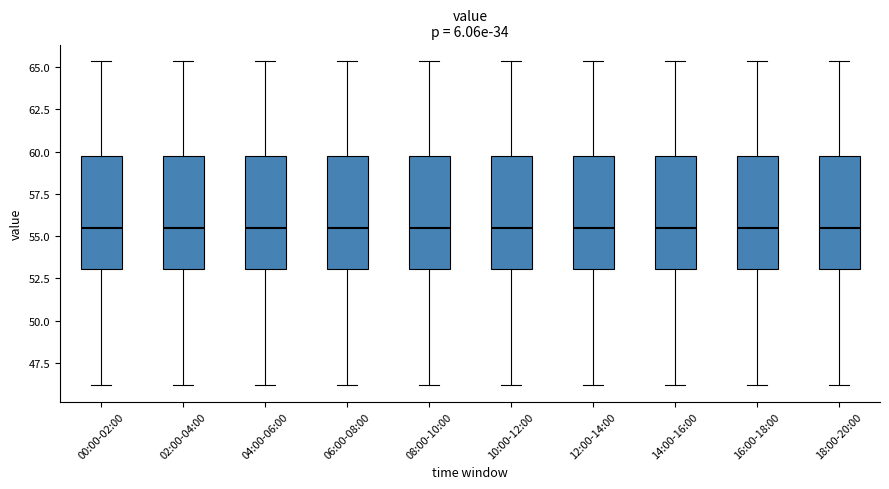

Reading left to right, read every box against the y-axis: the position of its median line, the range the box covers, and the ends of its whiskers. The values are not printed on the chart, so give them approximately, as read against the axis.

00:00-02:00: median 55.5, box 53.0 to 59.5, whiskers 46.0 to 65.5
02:00-04:00: median 55.5, box 53.0 to 59.5, whiskers 46.0 to 65.5
04:00-06:00: median 55.5, box 53.0 to 59.5, whiskers 46.0 to 65.5
06:00-08:00: median 55.5, box 53.0 to 59.5, whiskers 46.0 to 65.5
08:00-10:00: median 55.5, box 53.0 to 59.5, whiskers 46.0 to 65.5
10:00-12:00: median 55.5, box 53.0 to 59.5, whiskers 46.0 to 65.5
12:00-14:00: median 55.5, box 53.0 to 59.5, whiskers 46.0 to 65.5
14:00-16:00: median 55.5, box 53.0 to 59.5, whiskers 46.0 to 65.5
16:00-18:00: median 55.5, box 53.0 to 59.5, whiskers 46.0 to 65.5
18:00-20:00: median 55.5, box 53.0 to 59.5, whiskers 46.0 to 65.5